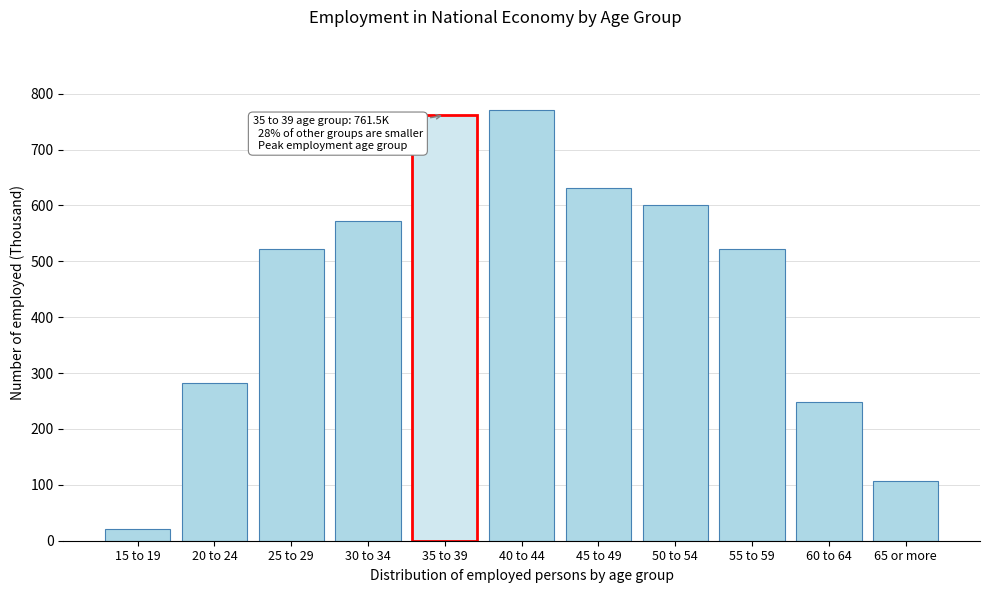

The value at 40 to 44 is 241.5. True or false?

False